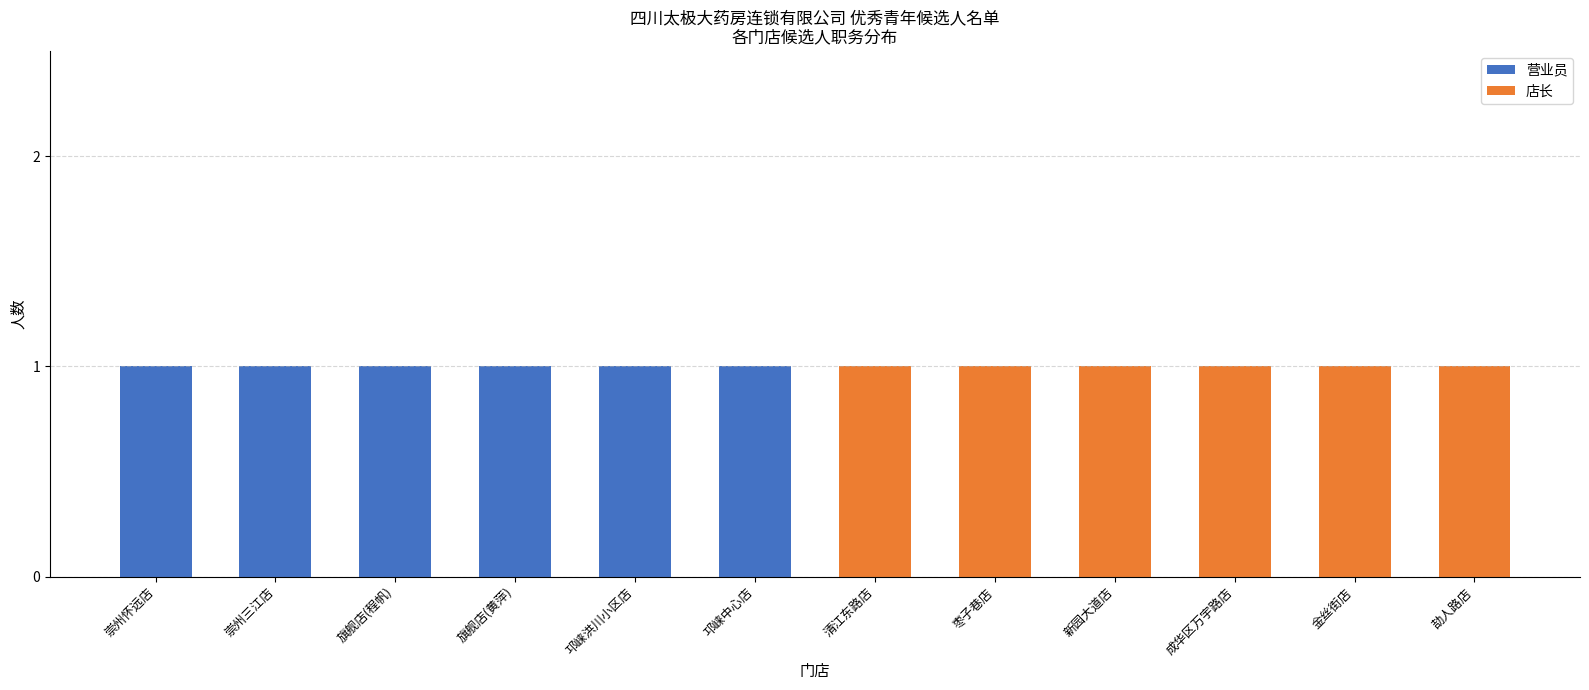

The 营业员 series shows 0 at 枣子巷店. True or false?

True